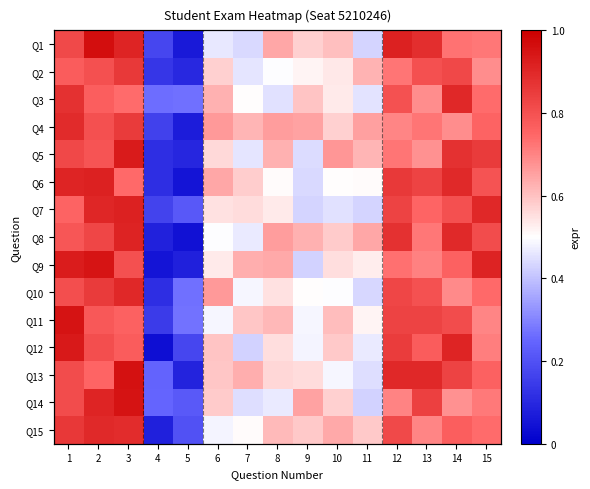

What is the spread (max minus min) of values at 3?

0.2